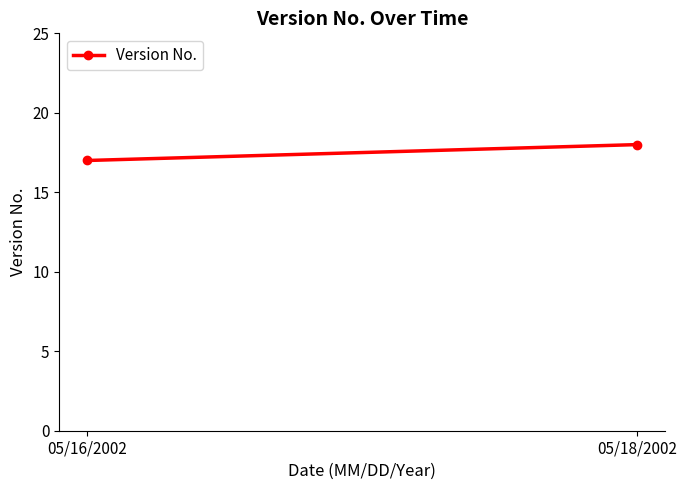

How many values are between 17 and 18?

2